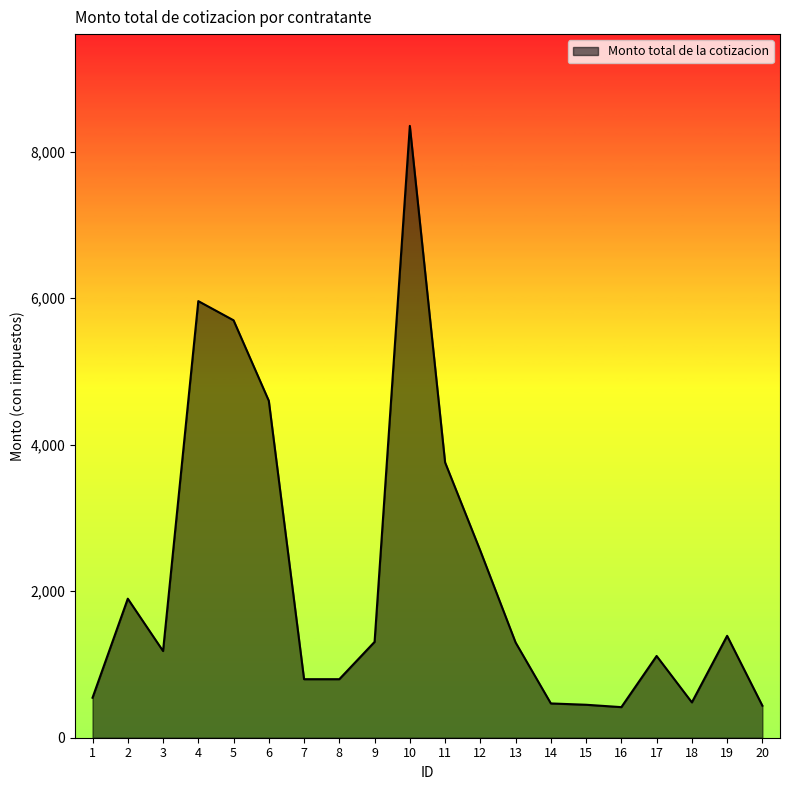

What is the difference between the second highest and second lowest values?

5523.0